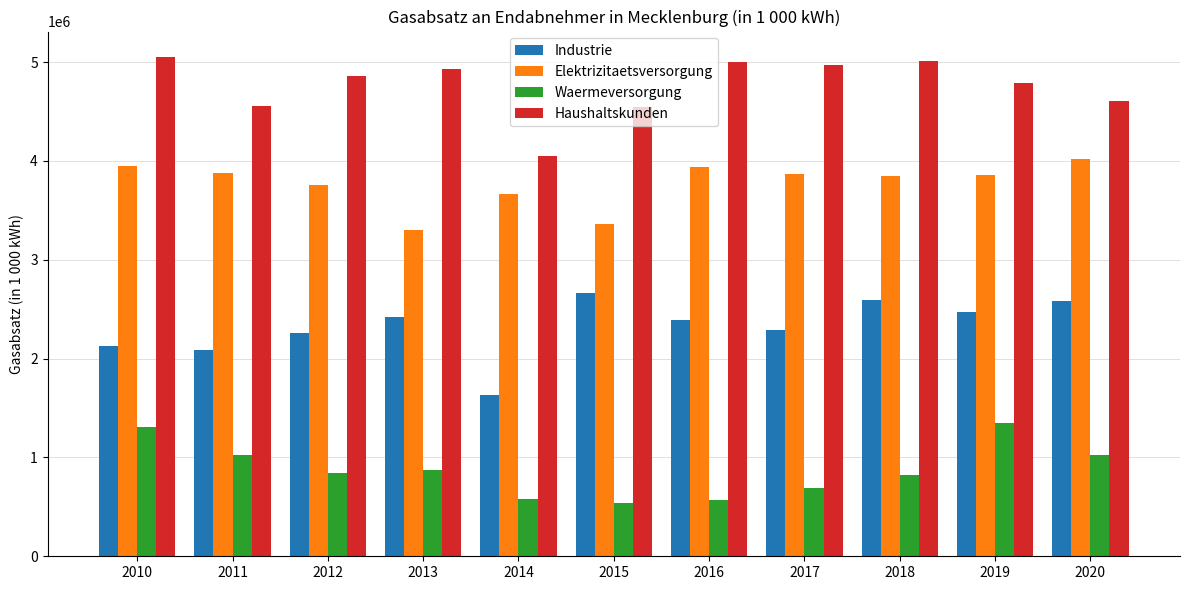

Between 2019 and 2020, which series saw the biggest shift?

Waermeversorgung